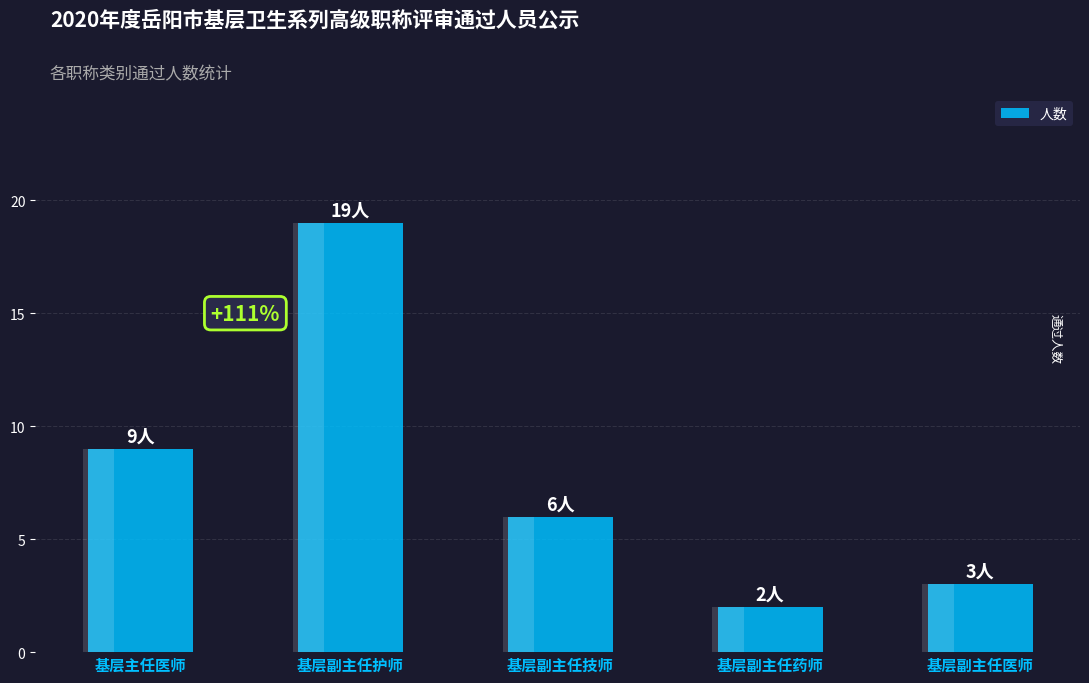

List the labels in order of value, smallest first.

基层副主任药师, 基层副主任医师, 基层副主任技师, 基层主任医师, 基层副主任护师